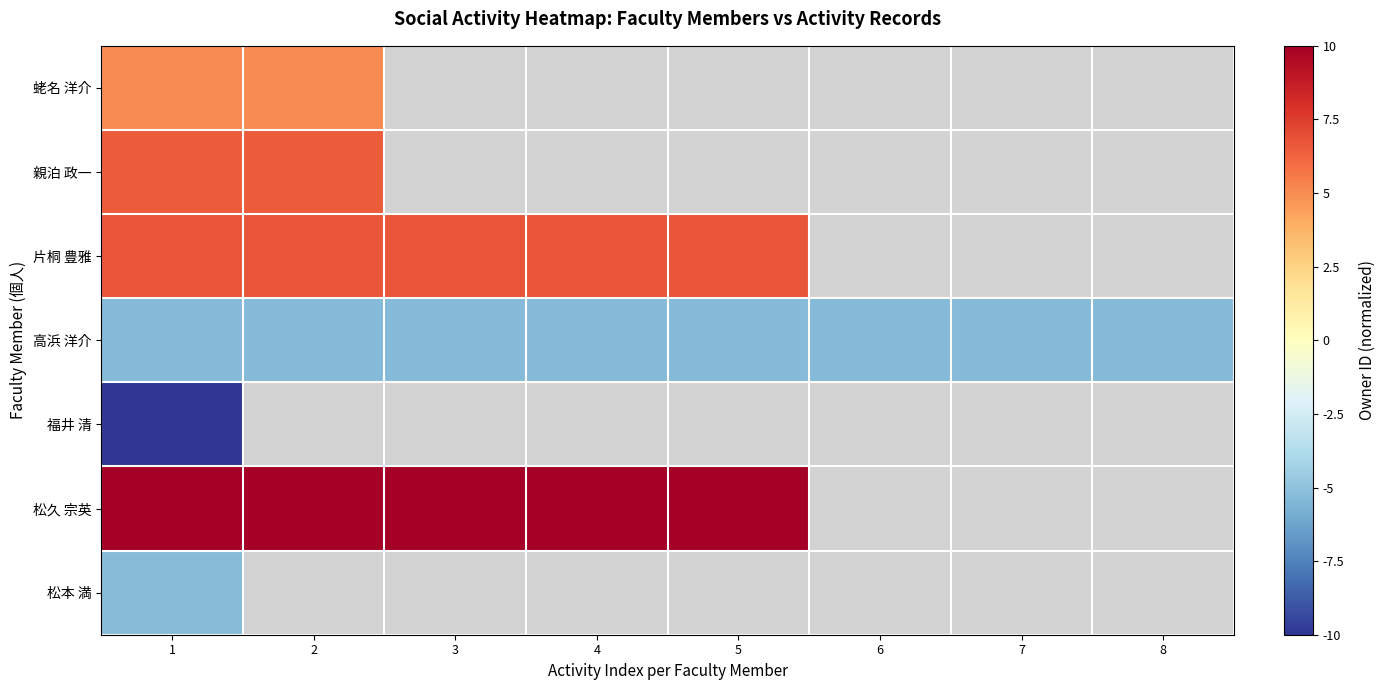

Where is 松本 満 nearest to the value -5?

1